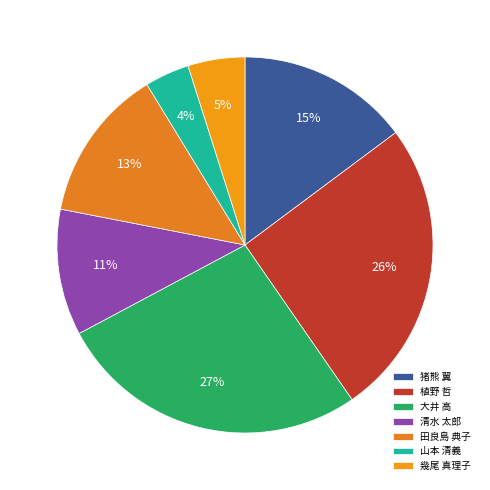

How many slices are in this pie chart?

7